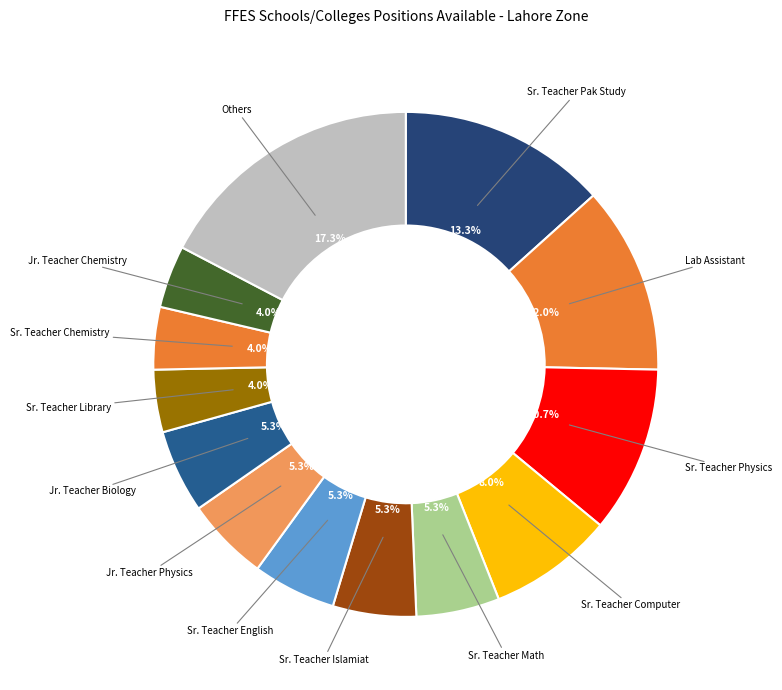

Which category has the biggest portion of the pie?

Others